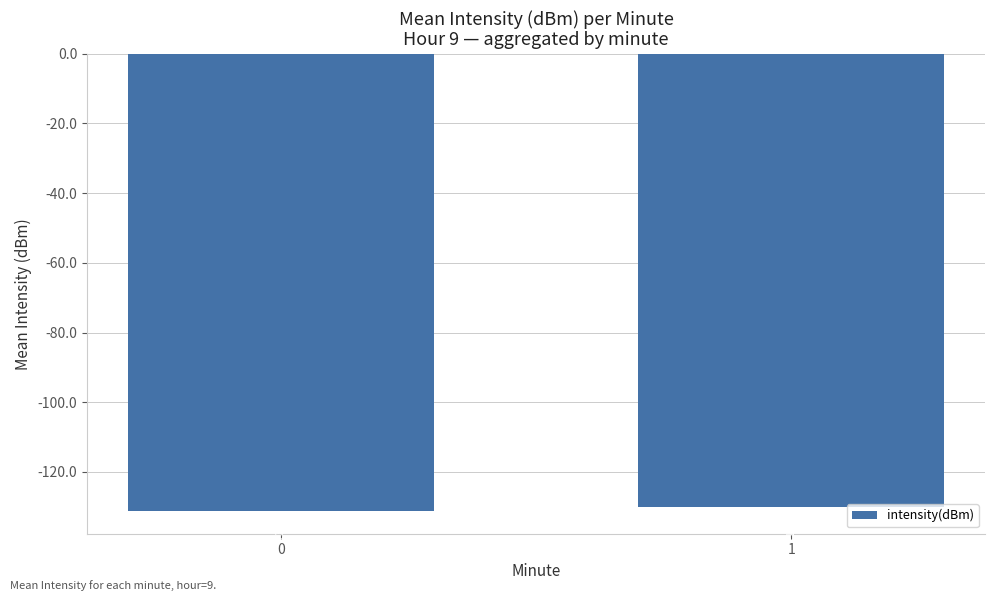

Reading right to left, list all the values displayed in this chart.

1=-130.1	0=-131.2